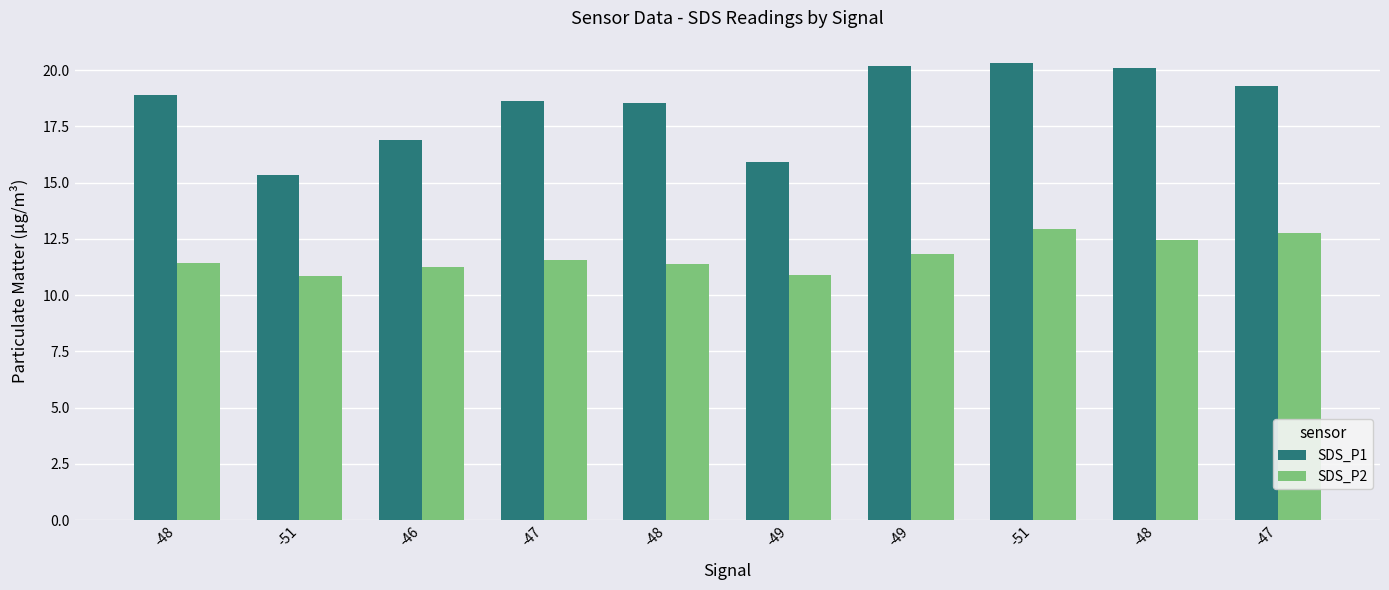

What is the total value across all series at -49?

26.8